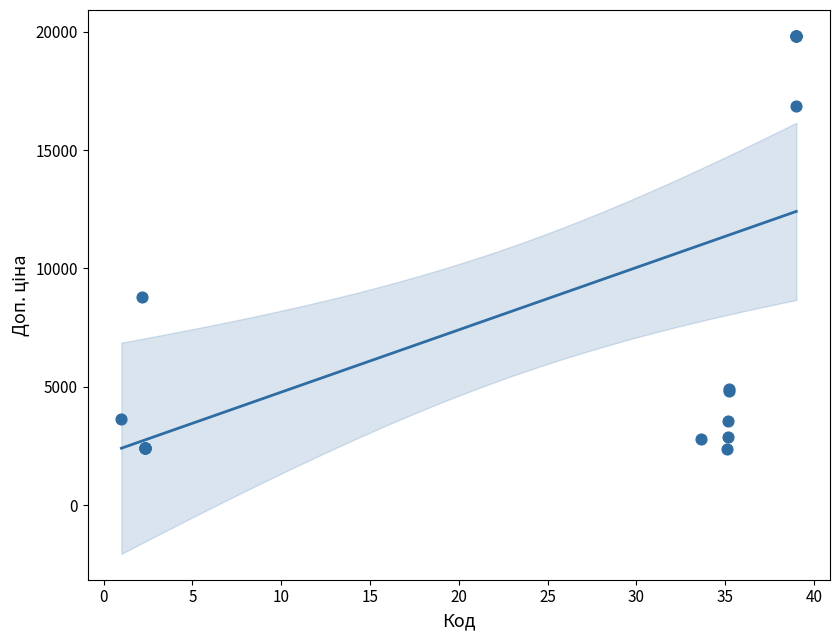

What Y value in the scatter plot is closest to 11090?

8797.6